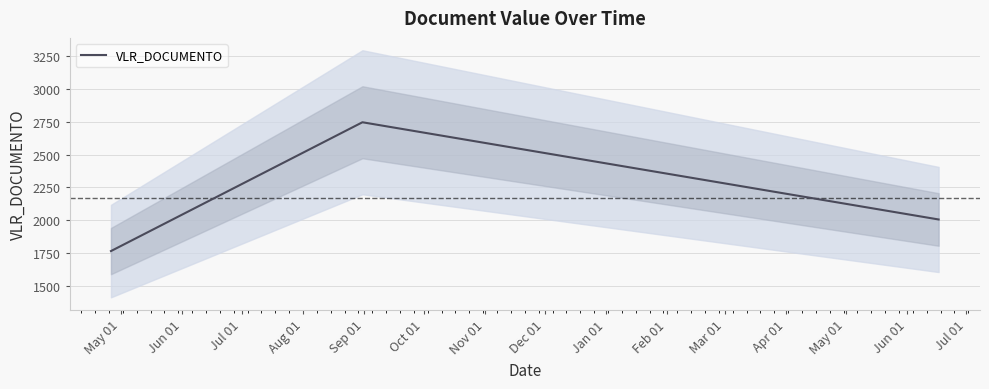

What is the minimum value shown in the chart?

1763.9